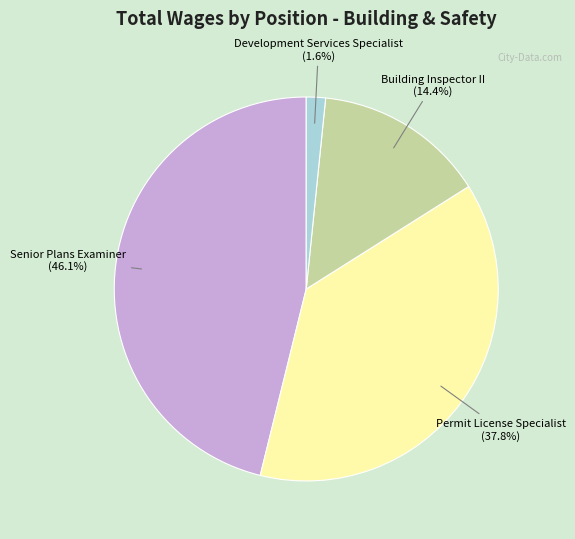

How many slices are in this pie chart?

4